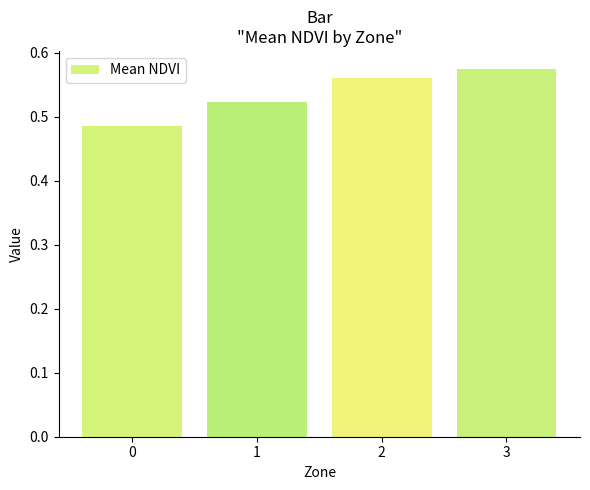

What is the sum of the values at 0 and 3?

1.1